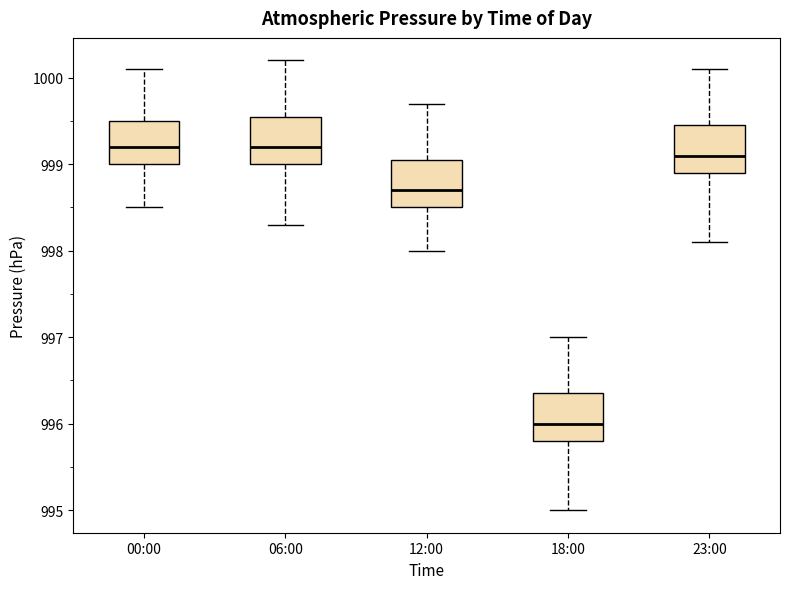

Reading left to right, transcribe this box plot: for each box, give where its median line is, the range the box spans, and where its two whiskers end, as read against the y-axis. The values are not printed on the chart, so give them approximately, as read against the axis.

00:00: median 999.2, box 999.0 to 999.5, whiskers 998.5 to 1000.1
06:00: median 999.2, box 999.0 to 999.6, whiskers 998.3 to 1000.2
12:00: median 998.7, box 998.5 to 999.1, whiskers 998.0 to 999.7
18:00: median 996.0, box 995.8 to 996.4, whiskers 995.0 to 997.0
23:00: median 999.1, box 998.9 to 999.5, whiskers 998.1 to 1000.1